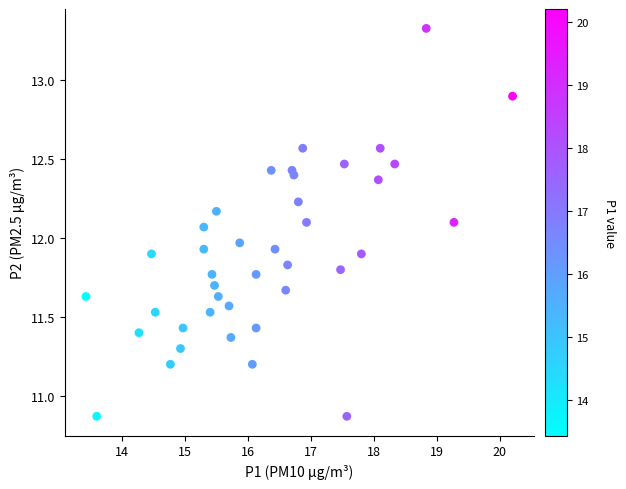

What is the range of Y values (max minus min)?

2.5